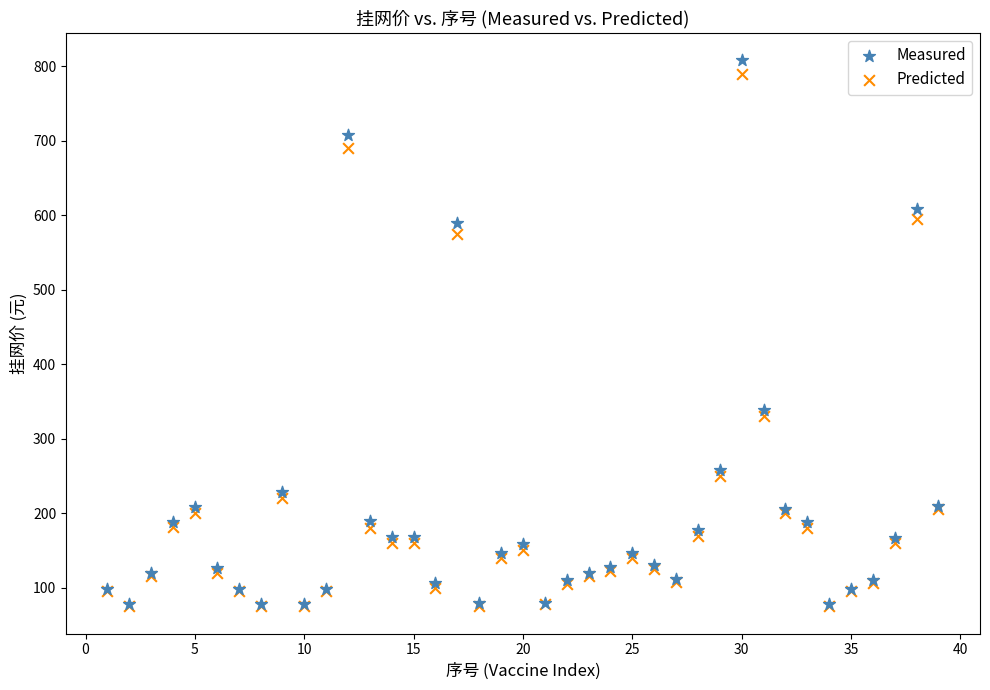

Across all series, what Y value is closest to 441?

339